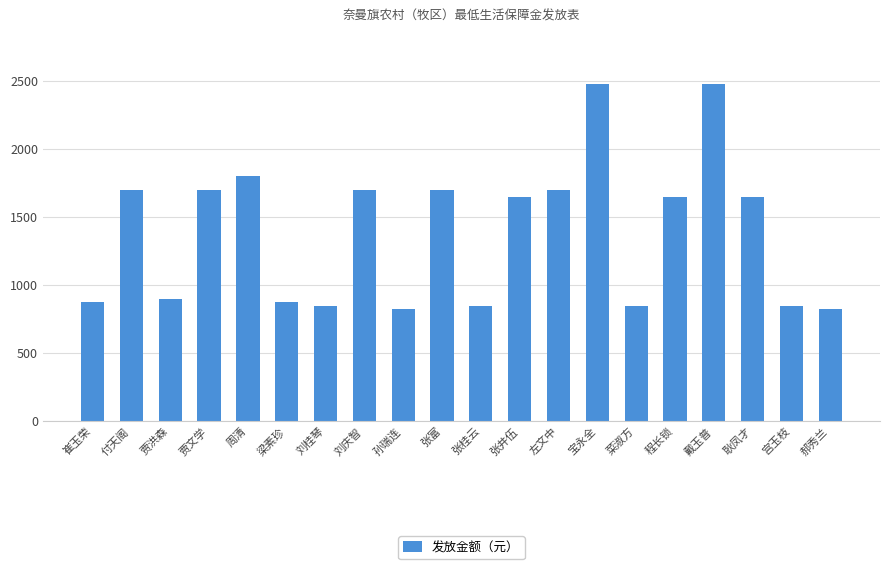

What position from the right is 菜淑方?

6